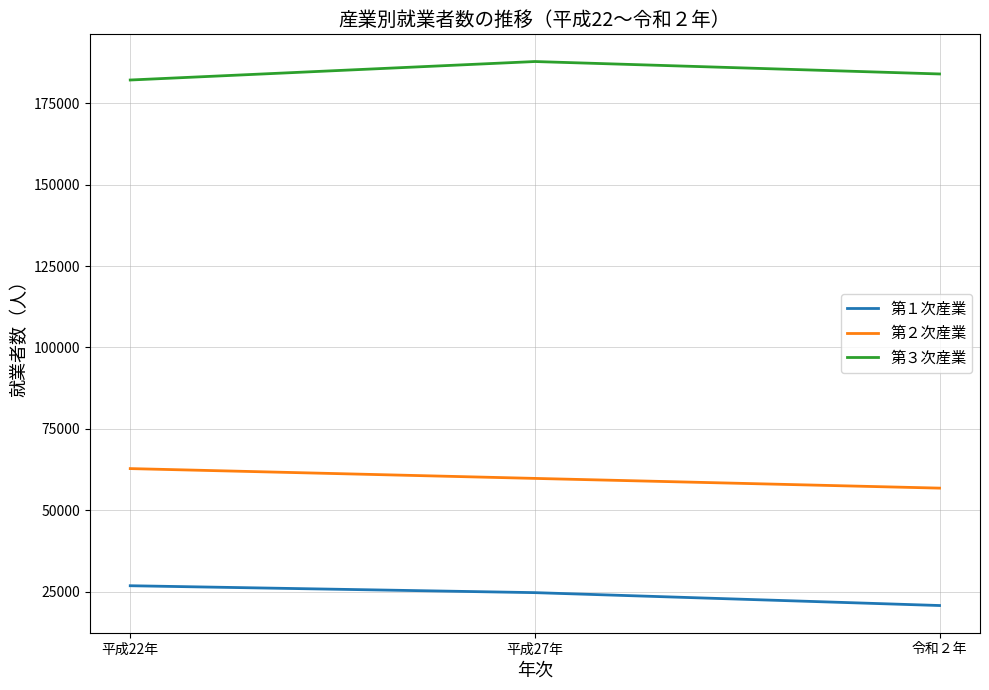

List the labels in order of 第３次産業 value, smallest first.

平成22年, 令和２年, 平成27年